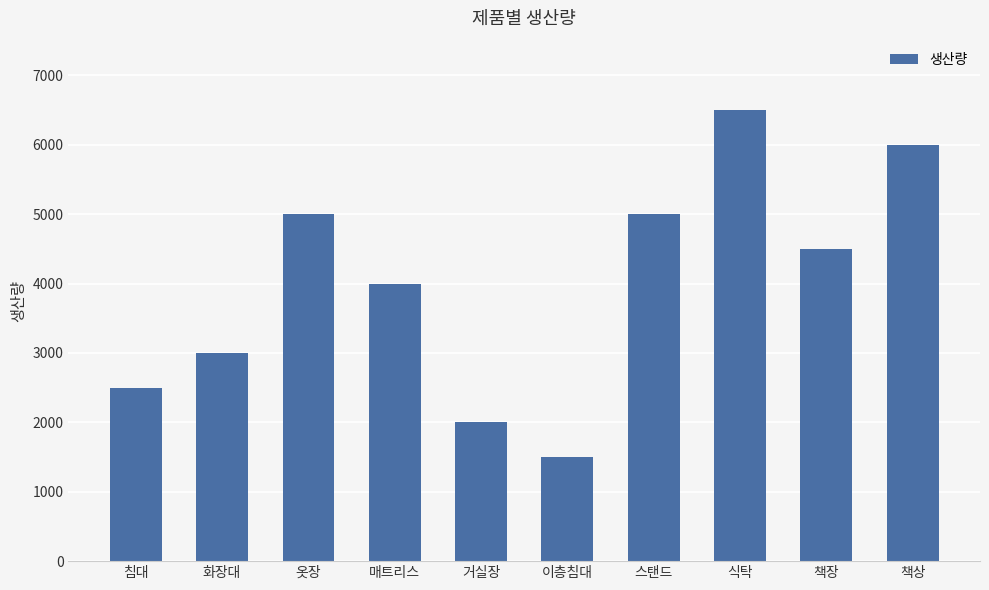

Approximately how many times larger is the value at 식탁 compared to 화장대?

2.2